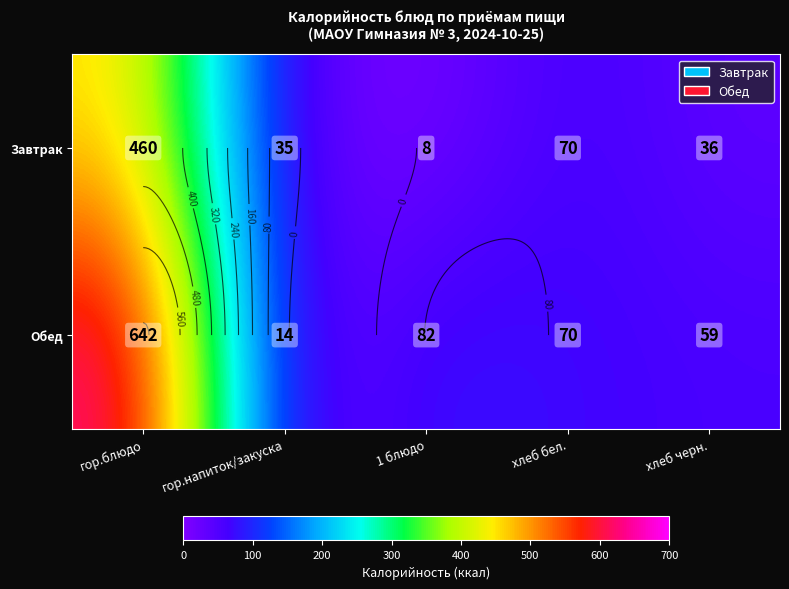

The value of Обед at хлеб черн. is 58.7. True or false?

True